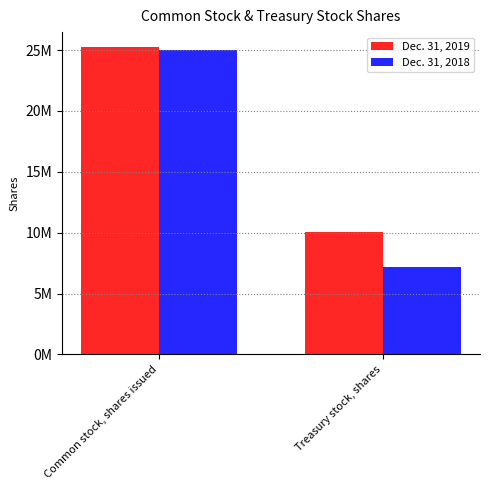

Are the bars grouped side by side (vs. stacked)?

Yes